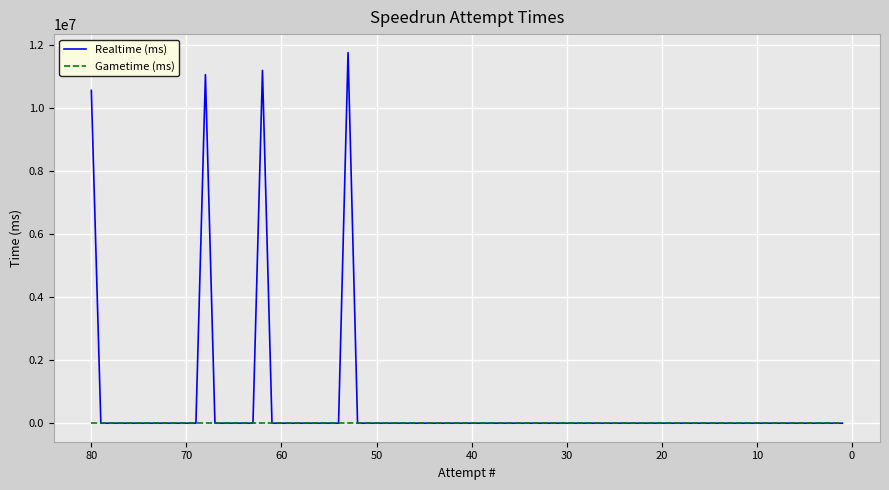

Which series changed the most between 78 and 65?

Realtime (ms)